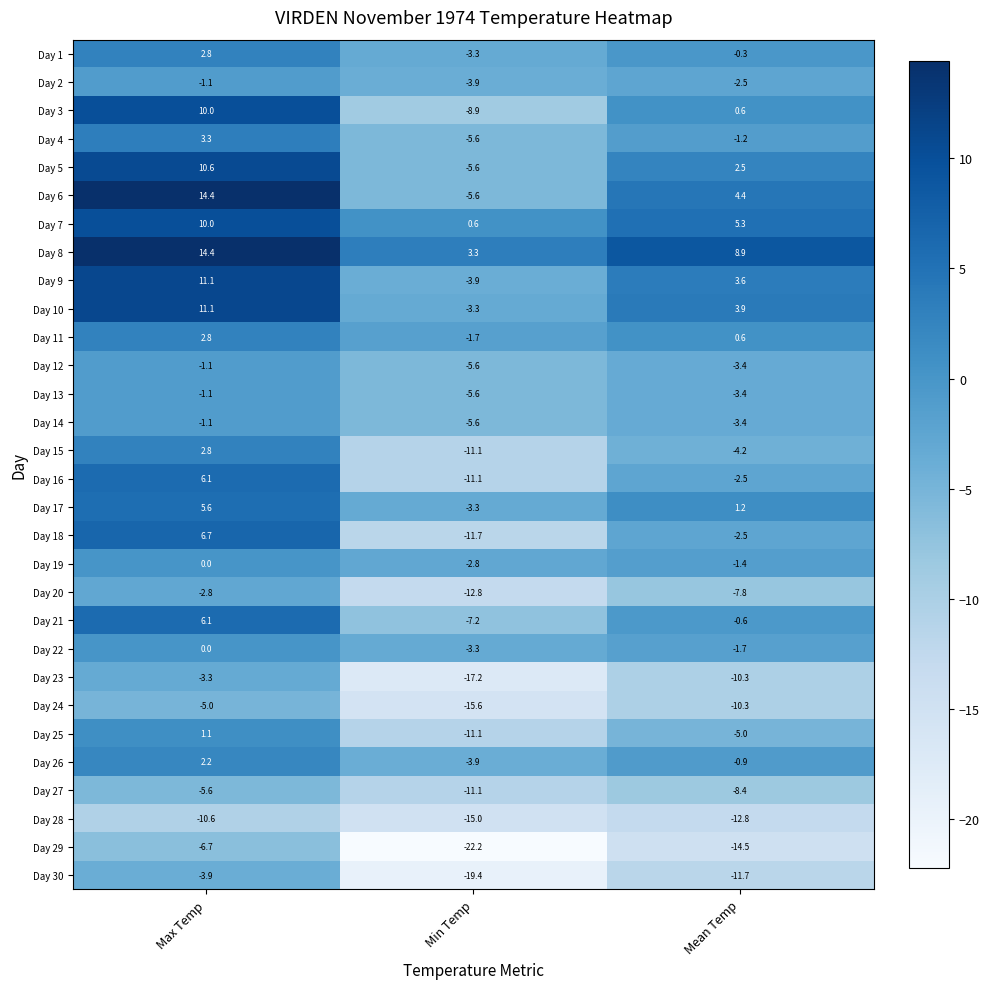

The Day 4 series shows -5.6 at Min Temp. True or false?

True